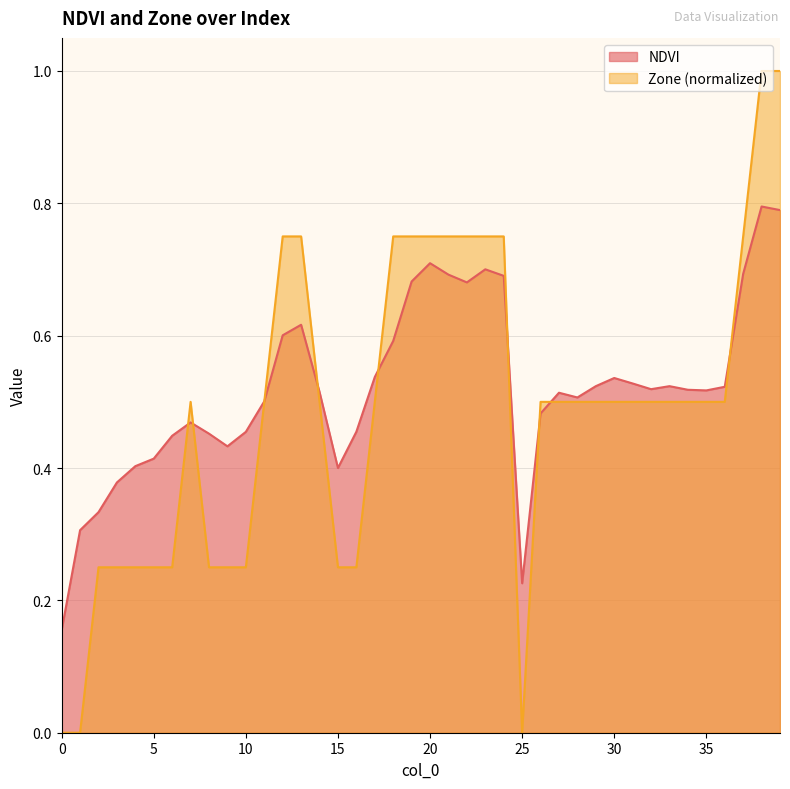

Between 10 and 38, which series saw the biggest shift?

Zone